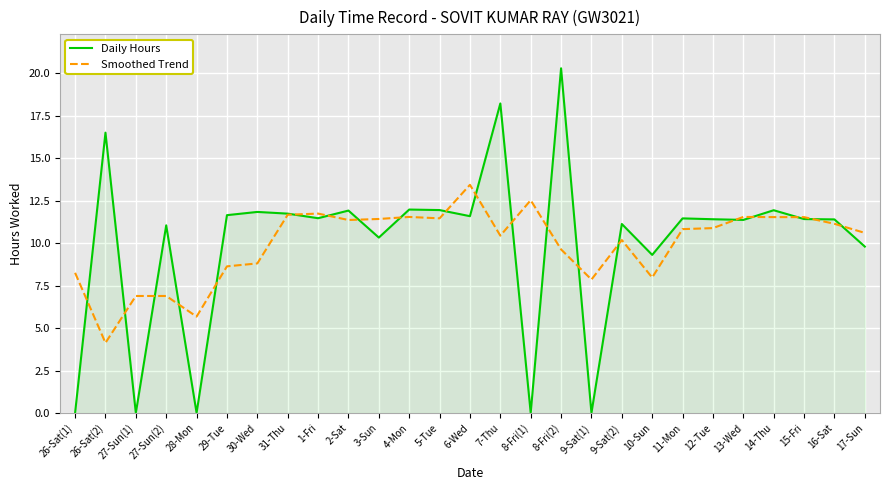

At which category does Daily Hours reach its first local peak?

26-Sat(2)